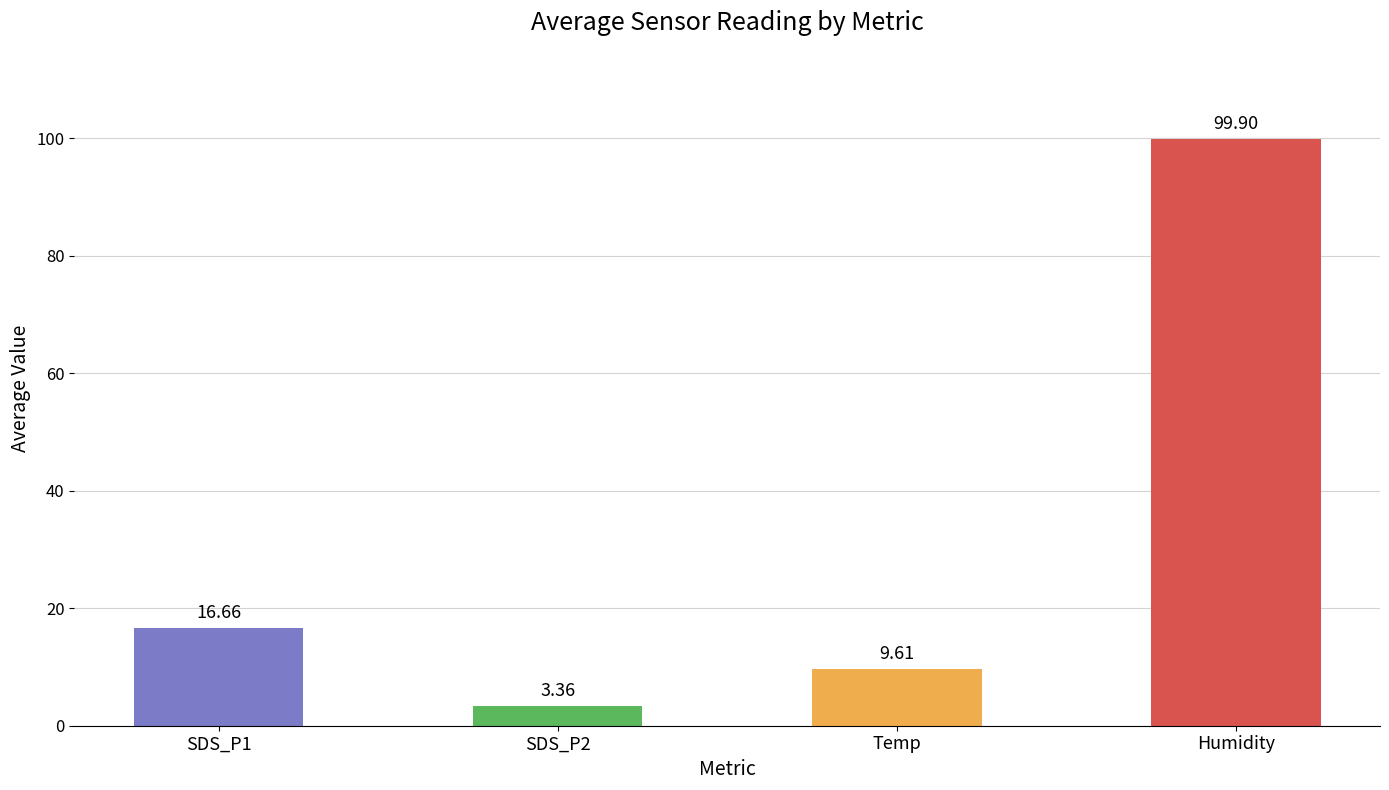

How many distinct data groups are displayed?

1